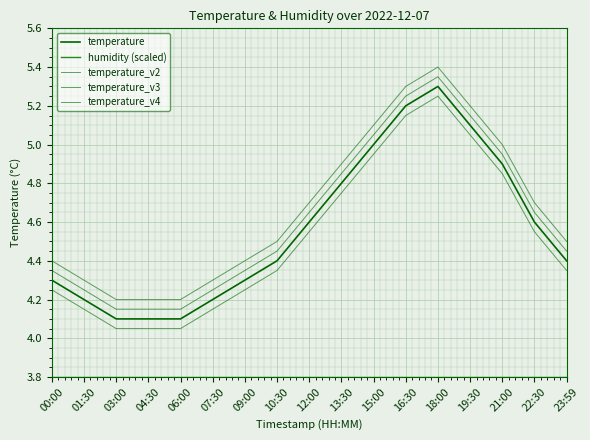

The value of temperature_v4 at 01:30 is 4.2. True or false?

True